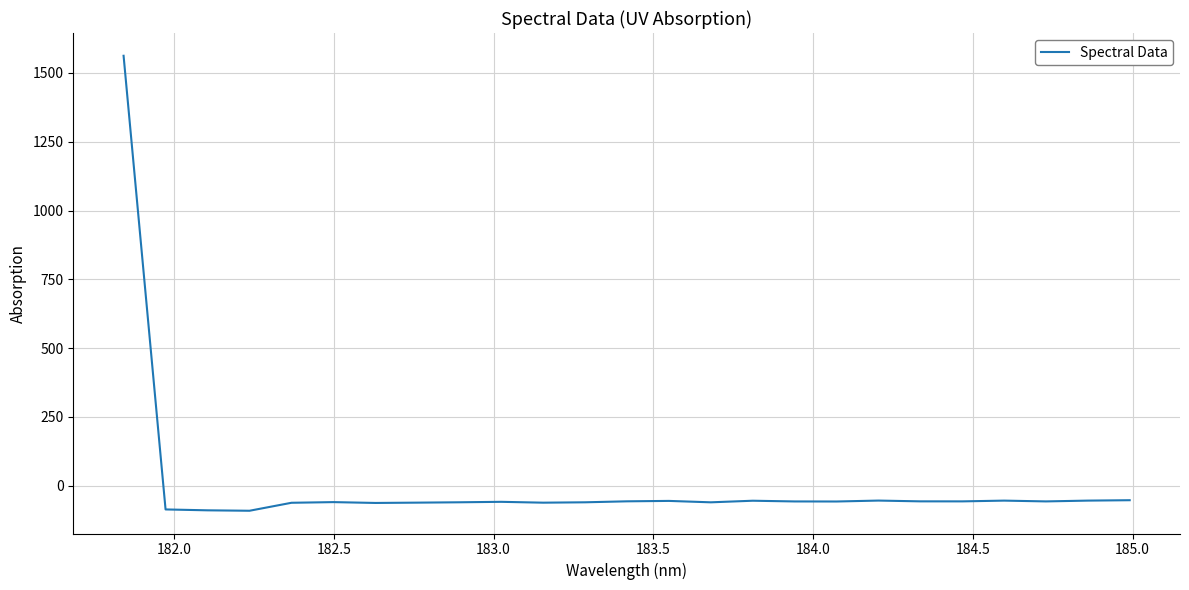

What is the difference between the maximum and minimum values?

1653.2